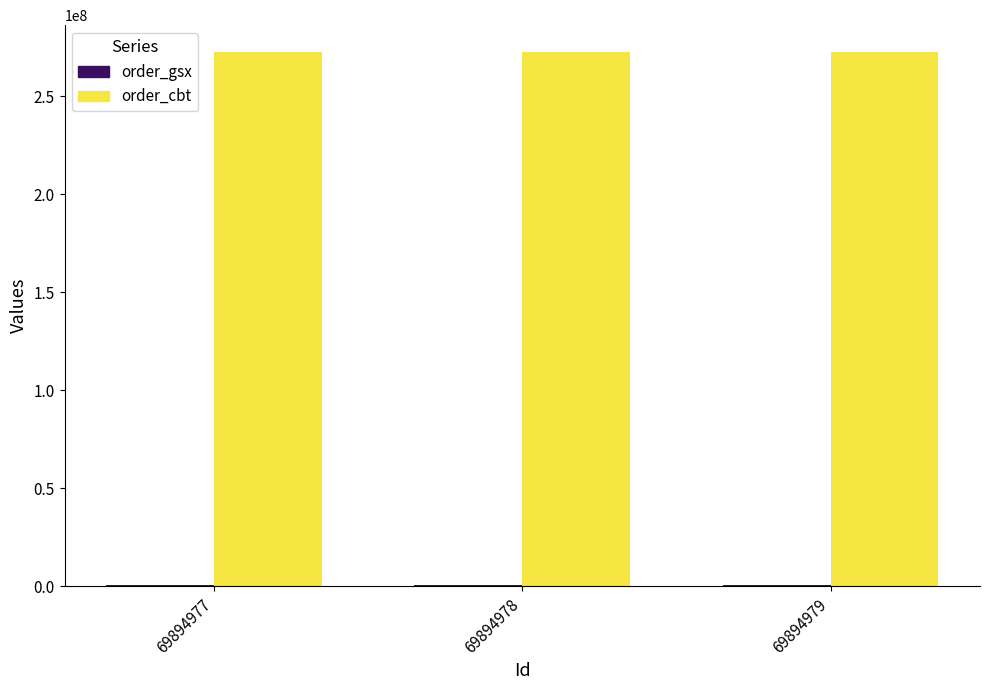

What is the spread (max minus min) of values at 69894977?

272171917